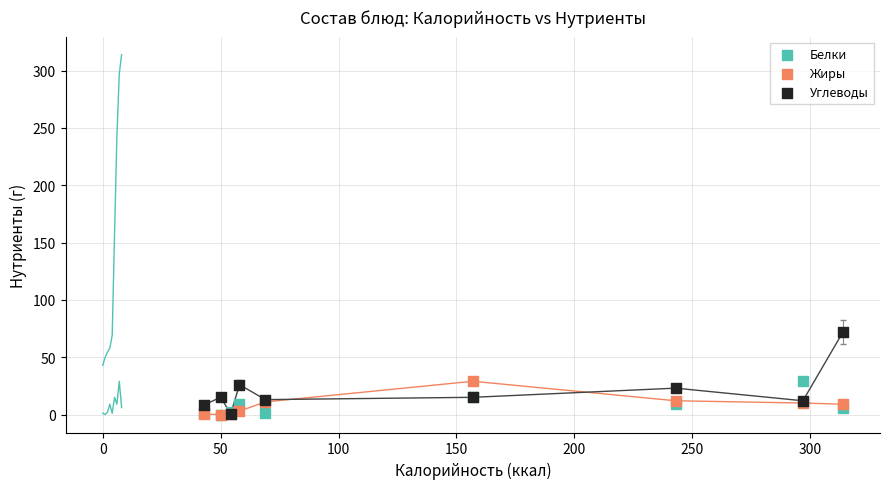

Which series contains the highest Y value?

Углеводы